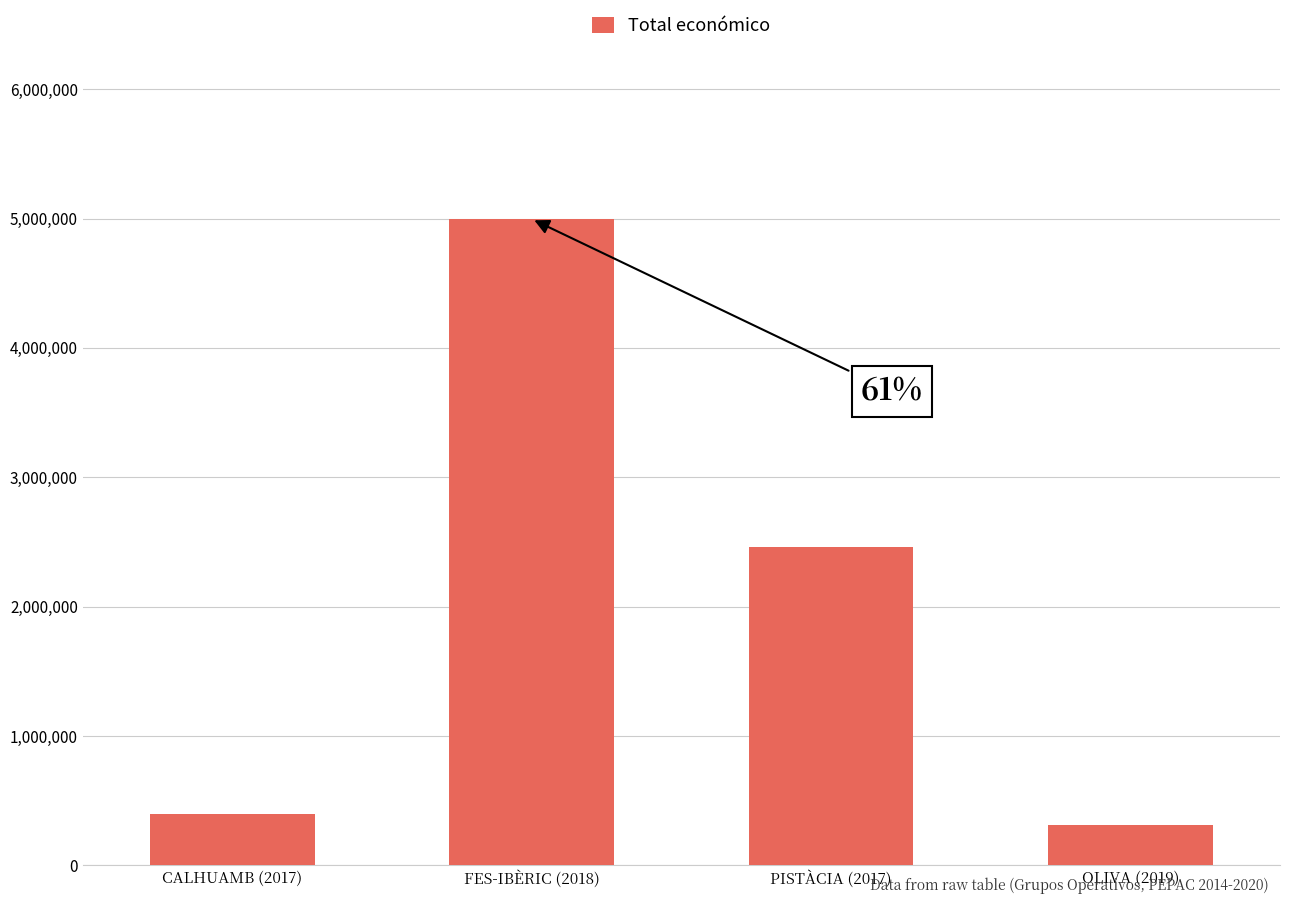

What is the value of the 4th bar from the left?

316131